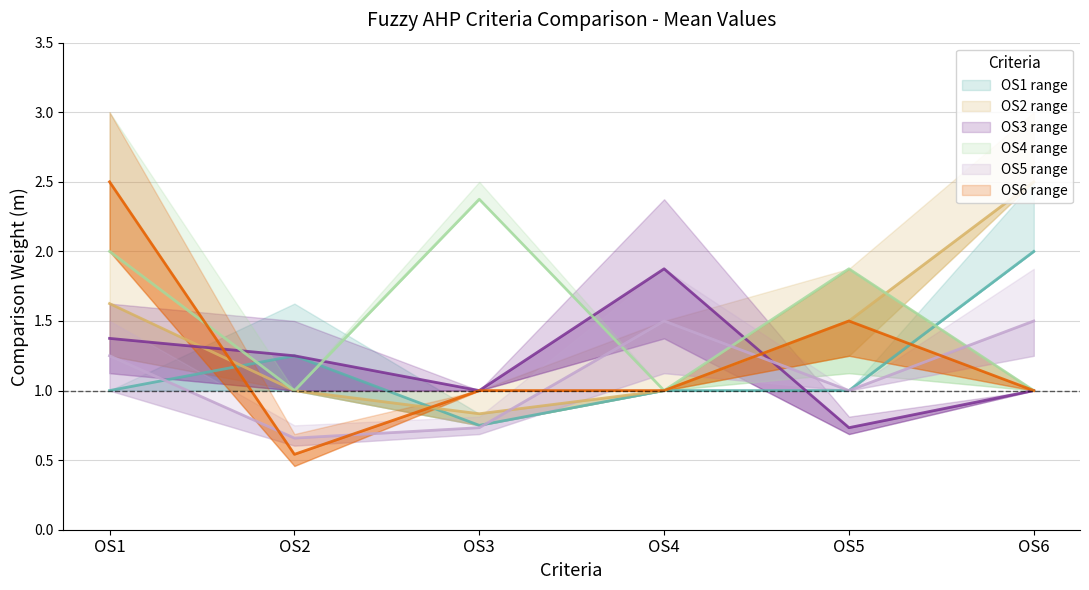

List the series in order of their peak value, highest first.

OS2, OS6, OS4, OS1, OS3, OS5